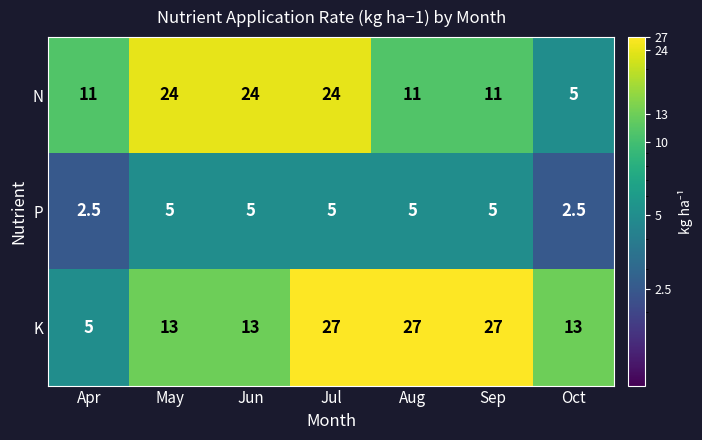

Which series has the largest range (max minus min)?

K